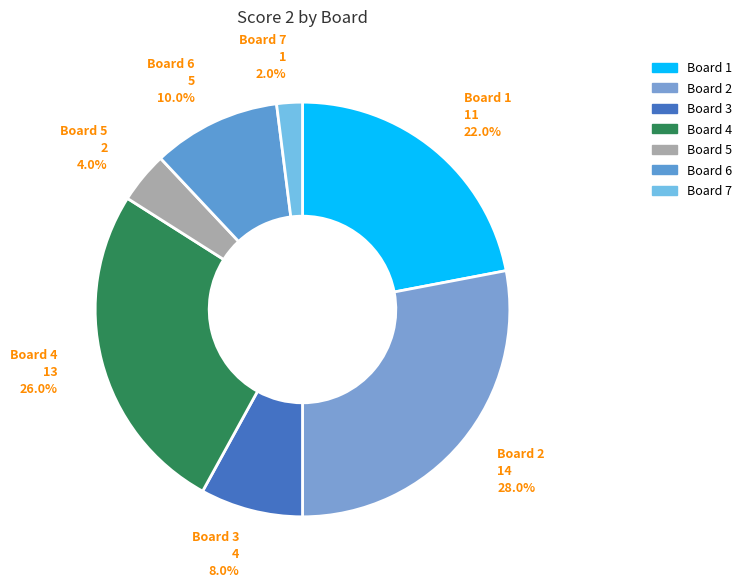

How many slices are in this pie chart?

7